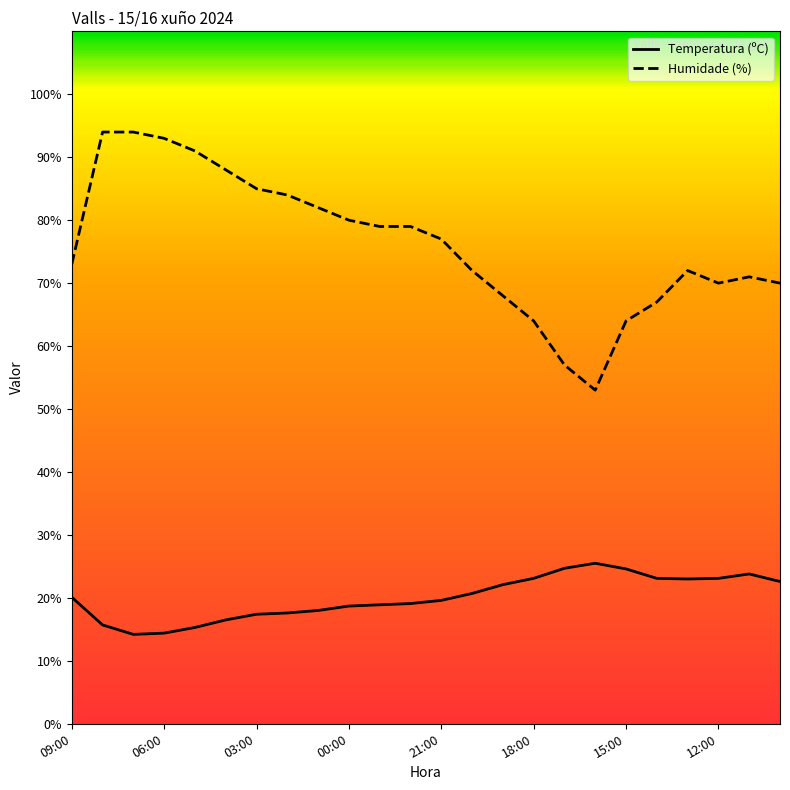

At how many categories does at least one series exceed 87?

5